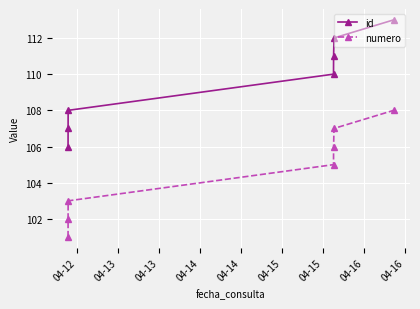

What are all the series names shown in the legend?

id, numero